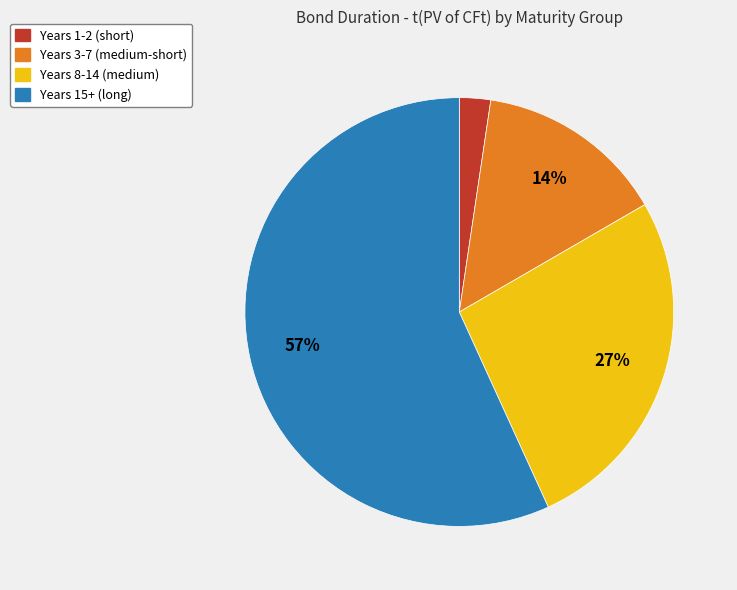

To the nearest percent, what is the average slice percentage?

25%